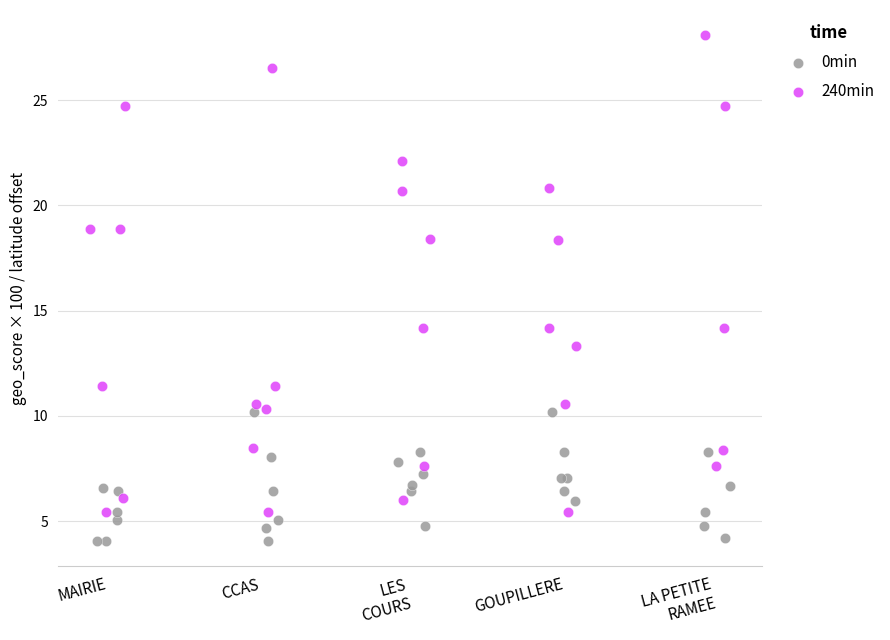

Which series has the largest Y range (max minus min)?

240min